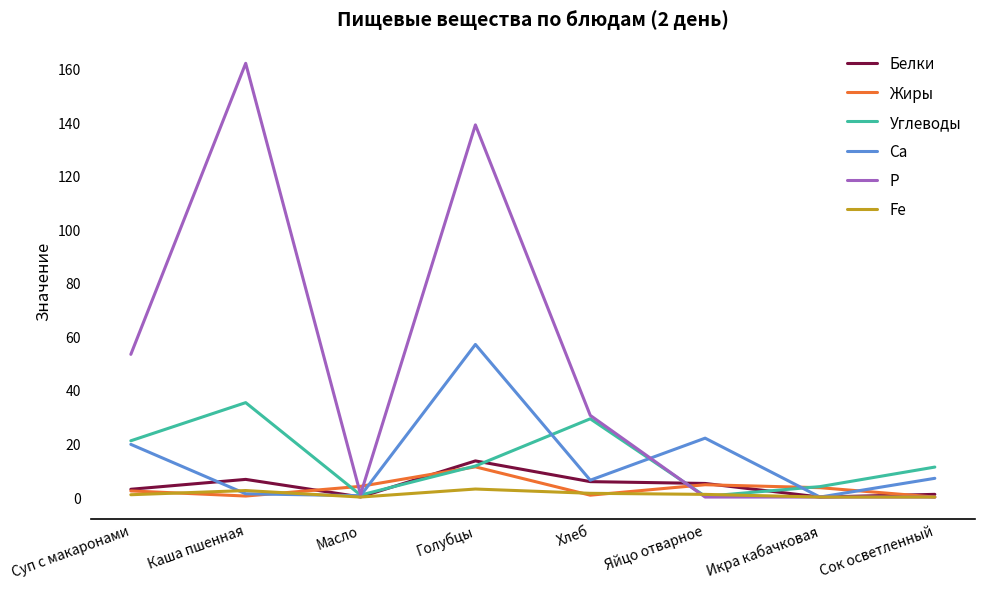

Which series changed the most between Суп с макаронами and Голубцы?

Р